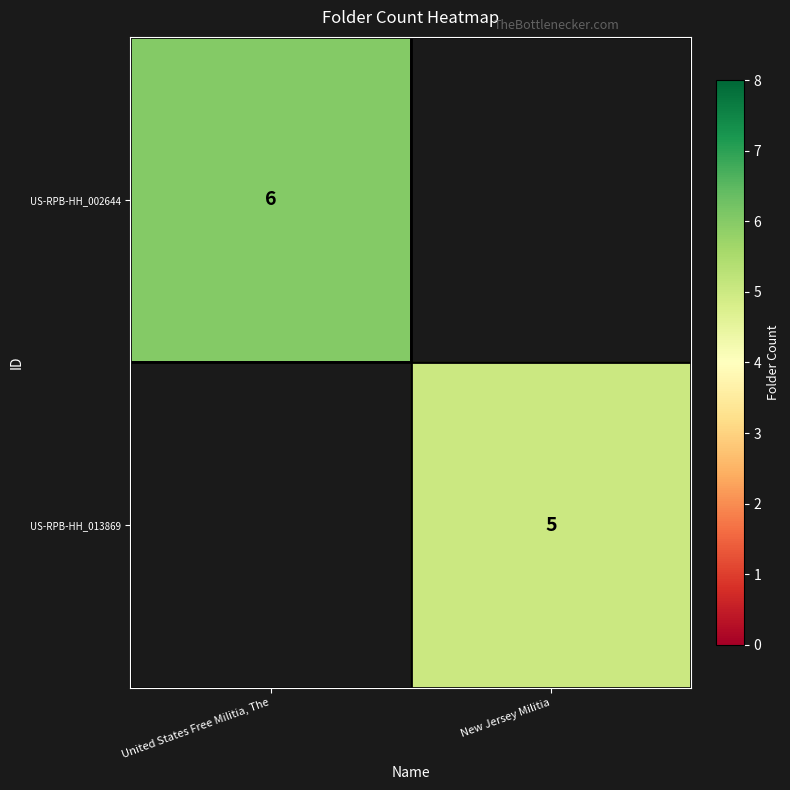

The US-RPB-HH_013869 series shows 7 at New Jersey Militia. True or false?

False